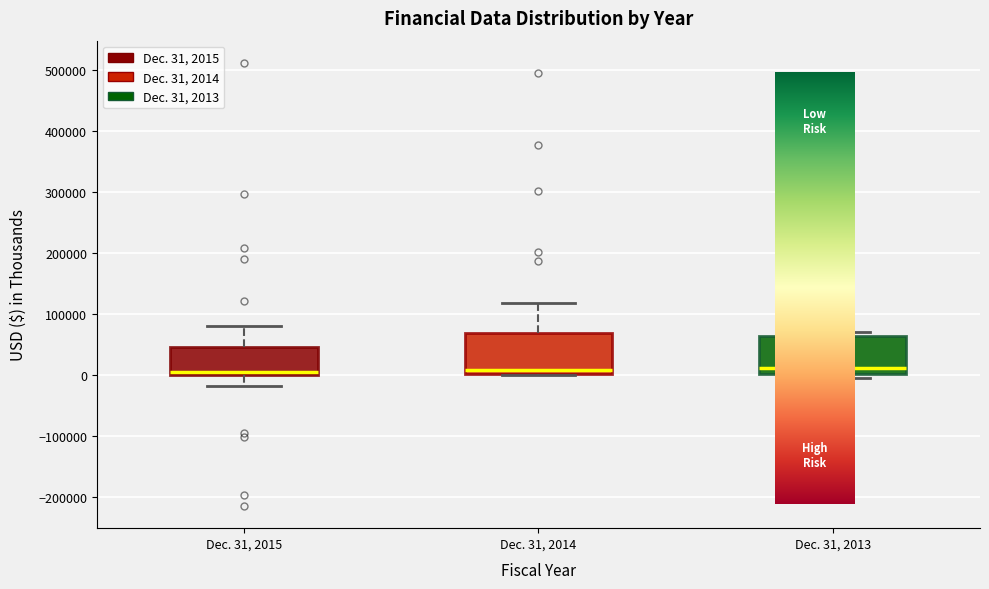

Reading left to right, read every box against the y-axis: the position of its median line, the range the box covers, and the ends of its whiskers. The values are not printed on the chart, so give them approximately, as read against the axis.

Dec. 31, 2015: median 10000, box 0 to 40000, whiskers -20000 to 80000
Dec. 31, 2014: median 10000, box 0 to 70000, whiskers 0 to 120000
Dec. 31, 2013: median 10000, box 0 to 60000, whiskers -10000 to 70000